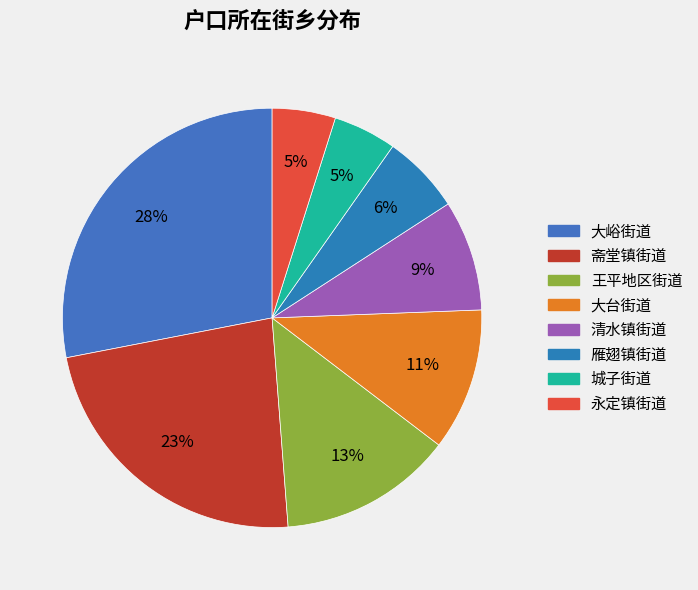

How many slices are in this pie chart?

8